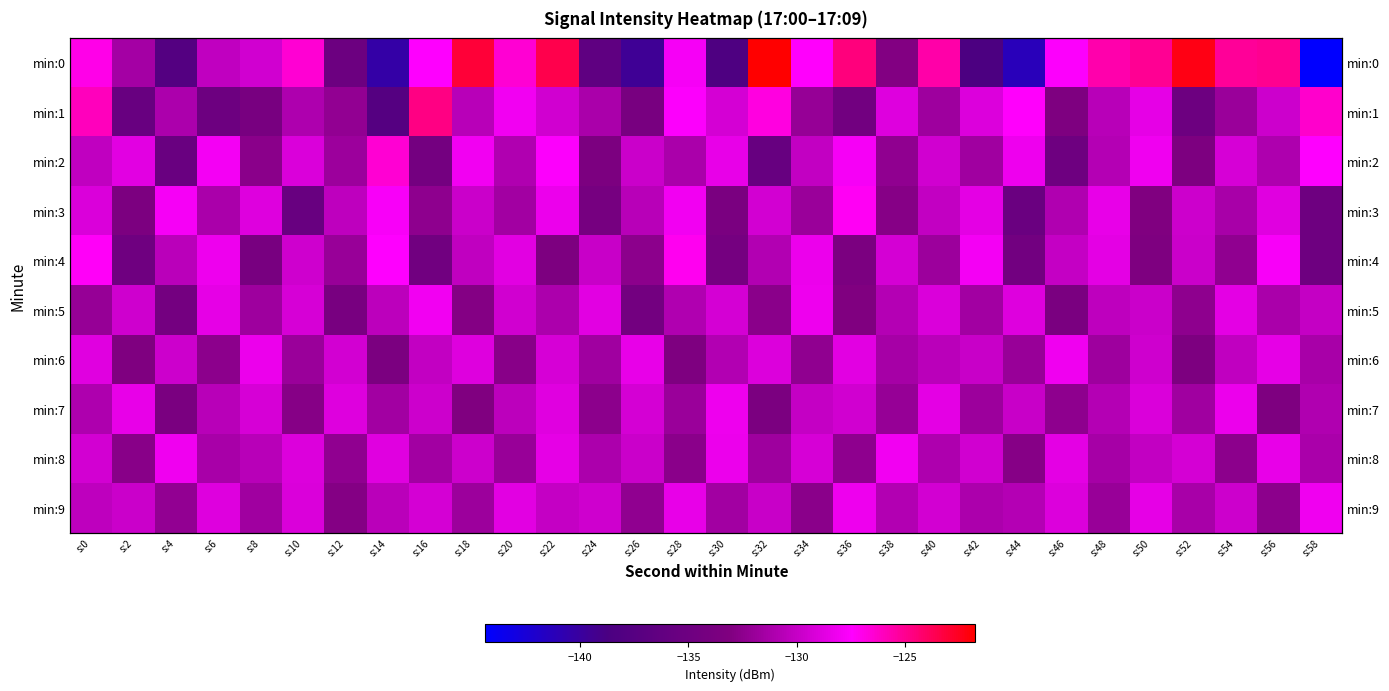

What is the smallest value displayed?

-144.4